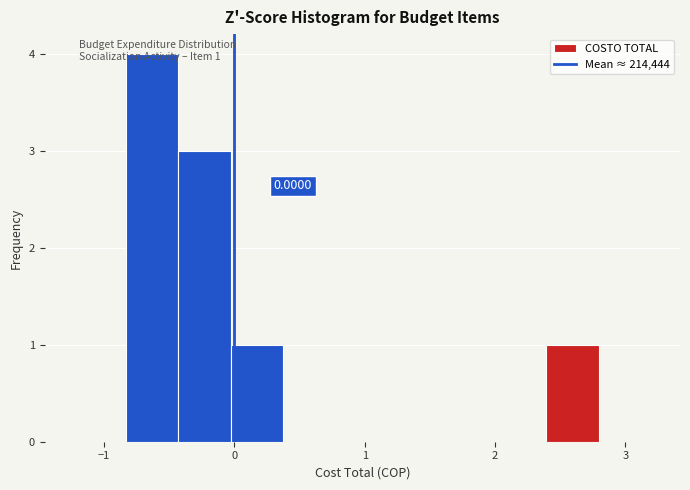

Over which range of the x-axis is the bar tallest?

-0.8 to -0.4